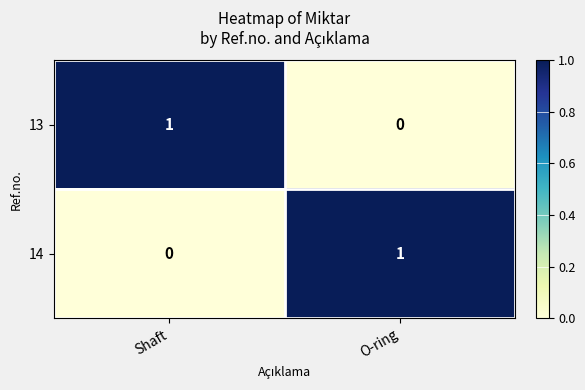

Is it true that 14 equals 0 at O-ring?

False